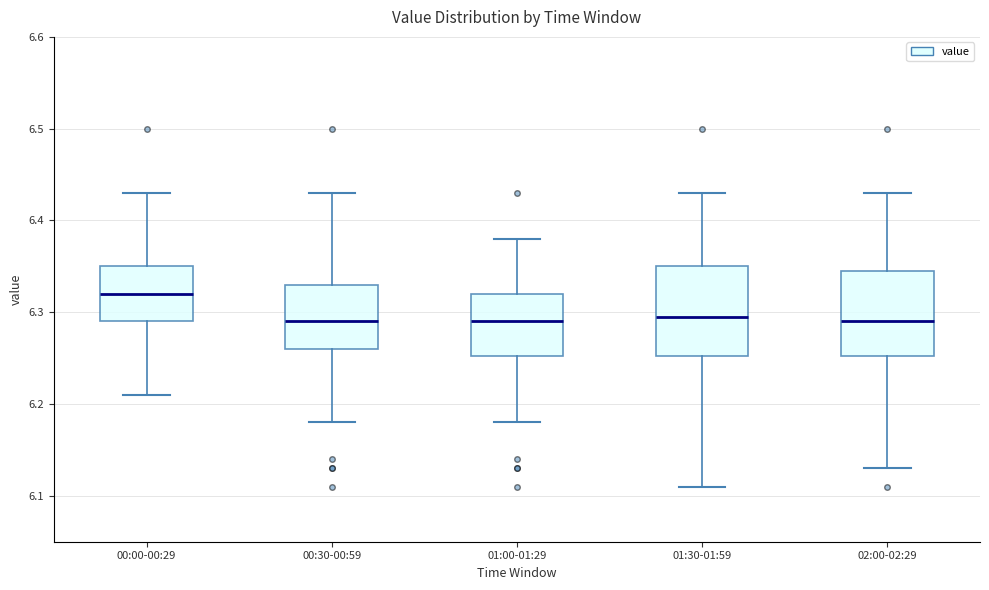

Reading left to right, transcribe this box plot: for each box, give where its median line is, the range the box spans, and where its two whiskers end, as read against the y-axis. The values are not printed on the chart, so give them approximately, as read against the axis.

00:00-00:29: median 6.32, box 6.29 to 6.35, whiskers 6.21 to 6.43
00:30-00:59: median 6.29, box 6.26 to 6.33, whiskers 6.18 to 6.43
01:00-01:29: median 6.29, box 6.25 to 6.32, whiskers 6.18 to 6.38
01:30-01:59: median 6.30, box 6.25 to 6.35, whiskers 6.11 to 6.43
02:00-02:29: median 6.29, box 6.25 to 6.35, whiskers 6.13 to 6.43